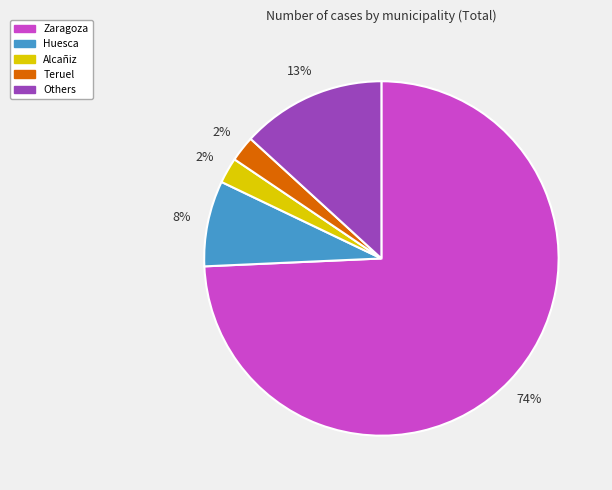

Is the sum of Teruel and Others greater than half?

No